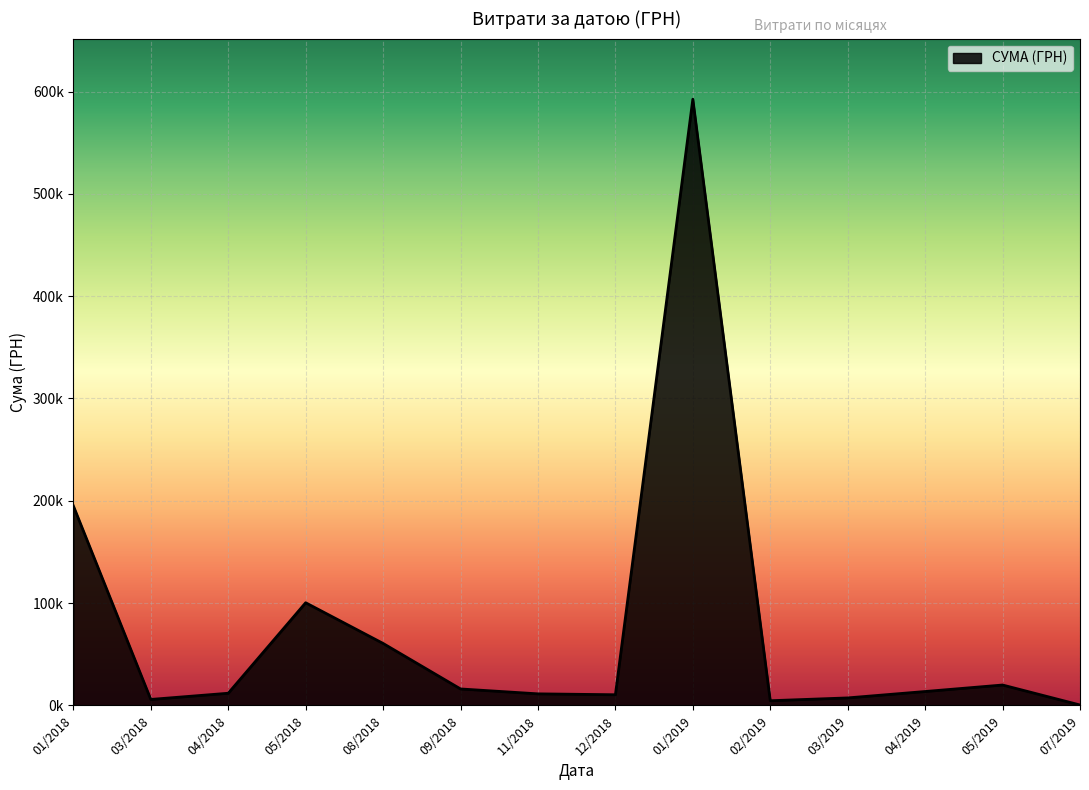

Does the chart display data point markers on the line(s)?

No